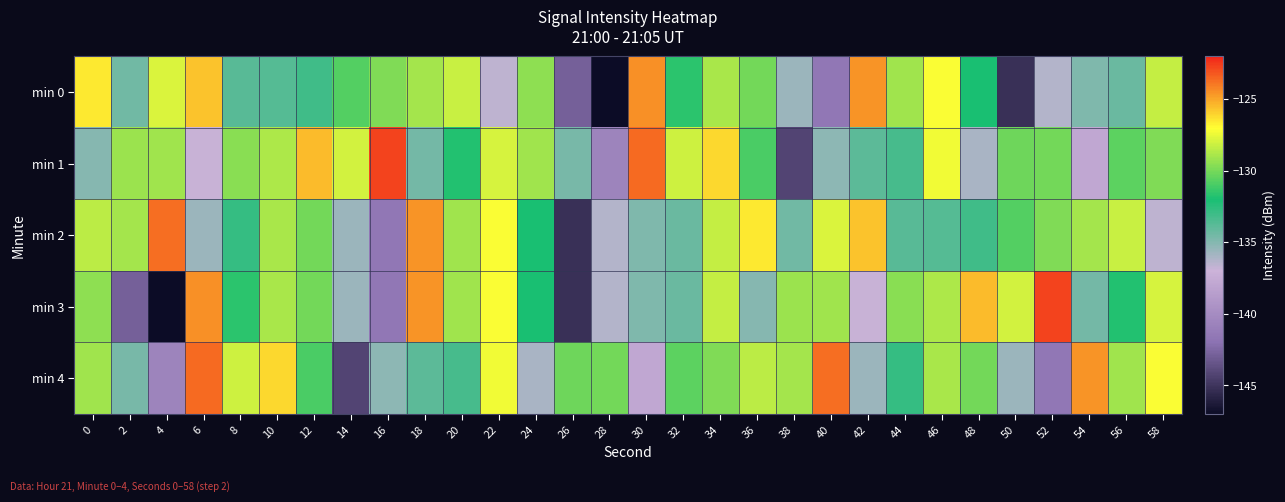

Reading left to right, extract all data points from this chart.

min 0: 0=-126.5	2=-134.4	4=-127.8	6=-125.6	8=-133.8	10=-133.7	12=-133.1	14=-130.7	16=-129.8	18=-129.0	20=-128.2	22=-136.6	24=-129.4	26=-142.8	28=-147.0	30=-124.5	32=-131.6	34=-128.9	36=-130.1	38=-135.7	40=-141.6	42=-124.6	44=-129.1	46=-127.1	48=-132.0	50=-145.2	52=-136.3	54=-134.9	56=-134.3	58=-128.3
min 1: 0=-135.0	2=-129.1	4=-129.1	6=-136.9	8=-129.5	10=-128.8	12=-125.5	14=-128.0	16=-122.7	18=-134.6	20=-131.8	22=-127.9	24=-129.1	26=-134.7	28=-140.6	30=-123.6	32=-128.1	34=-126.1	36=-131.0	38=-144.2	40=-135.3	42=-133.9	44=-133.3	46=-127.3	48=-136.0	50=-130.1	52=-130.1	54=-137.9	56=-130.5	58=-129.8
min 2: 0=-128.5	2=-129.0	4=-123.7	6=-135.6	8=-132.8	10=-128.9	12=-130.1	14=-135.7	16=-141.6	18=-124.6	20=-129.1	22=-127.1	24=-132.0	26=-145.2	28=-136.3	30=-134.9	32=-134.3	34=-128.3	36=-126.5	38=-134.4	40=-127.8	42=-125.6	44=-133.8	46=-133.7	48=-133.1	50=-130.7	52=-129.8	54=-129.0	56=-128.2	58=-136.6
min 3: 0=-129.4	2=-142.8	4=-147.0	6=-124.5	8=-131.6	10=-128.9	12=-130.1	14=-135.7	16=-141.6	18=-124.6	20=-129.1	22=-127.1	24=-132.0	26=-145.2	28=-136.3	30=-134.9	32=-134.3	34=-128.3	36=-135.0	38=-129.1	40=-129.1	42=-136.9	44=-129.5	46=-128.8	48=-125.5	50=-128.0	52=-122.7	54=-134.6	56=-131.8	58=-127.9
min 4: 0=-129.1	2=-134.7	4=-140.6	6=-123.6	8=-128.1	10=-126.1	12=-131.0	14=-144.2	16=-135.3	18=-133.9	20=-133.3	22=-127.3	24=-136.0	26=-130.1	28=-130.1	30=-137.9	32=-130.5	34=-129.8	36=-128.5	38=-129.0	40=-123.7	42=-135.6	44=-132.8	46=-128.9	48=-130.1	50=-135.7	52=-141.6	54=-124.6	56=-129.1	58=-127.1